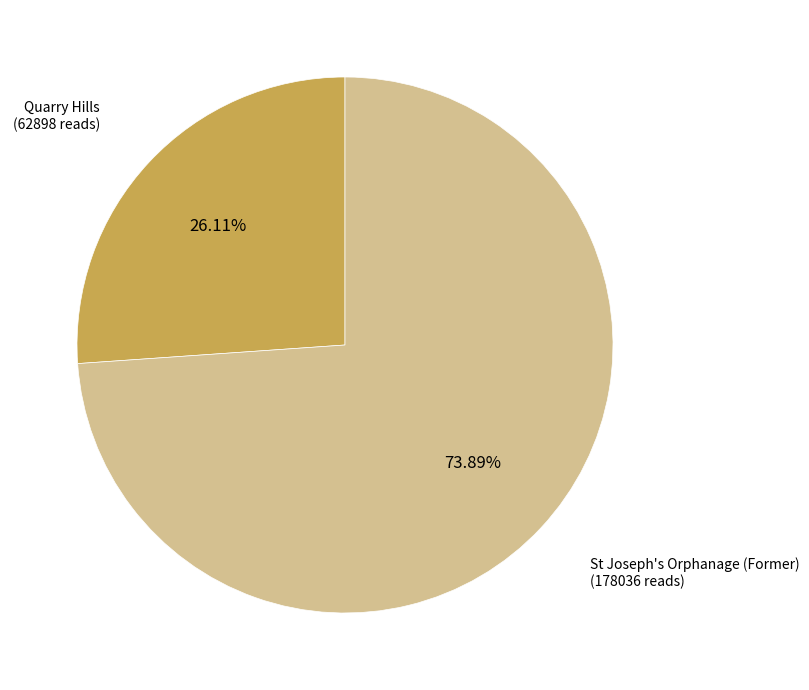

Is there a majority slice in this chart?

Yes